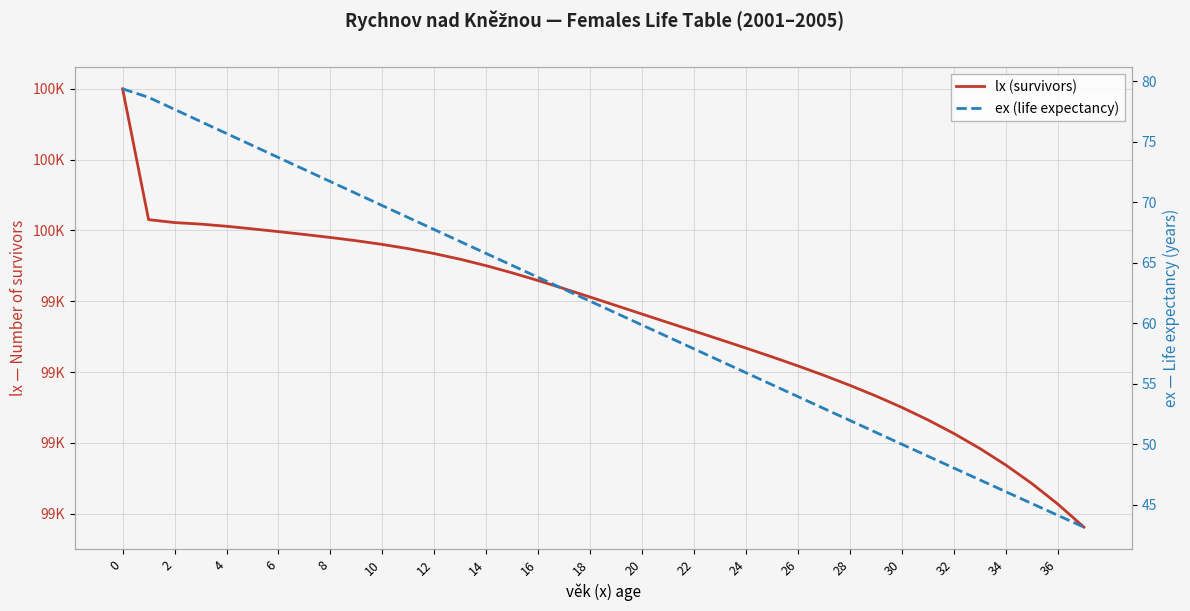

What is the difference between the highest and lowest values at 30?

99415.4